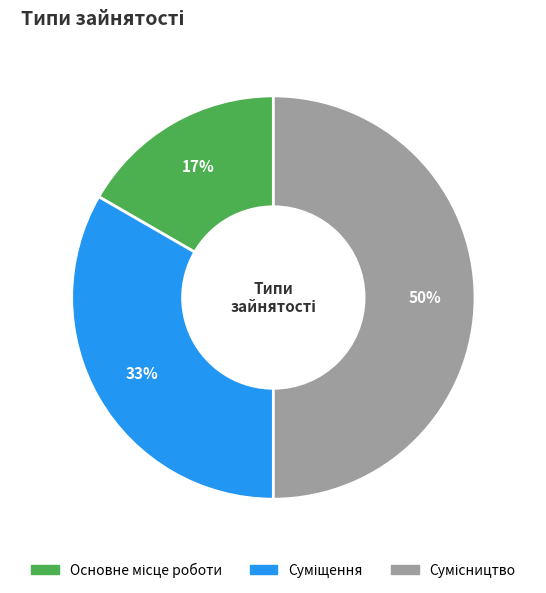

How many segments does this pie chart have?

3